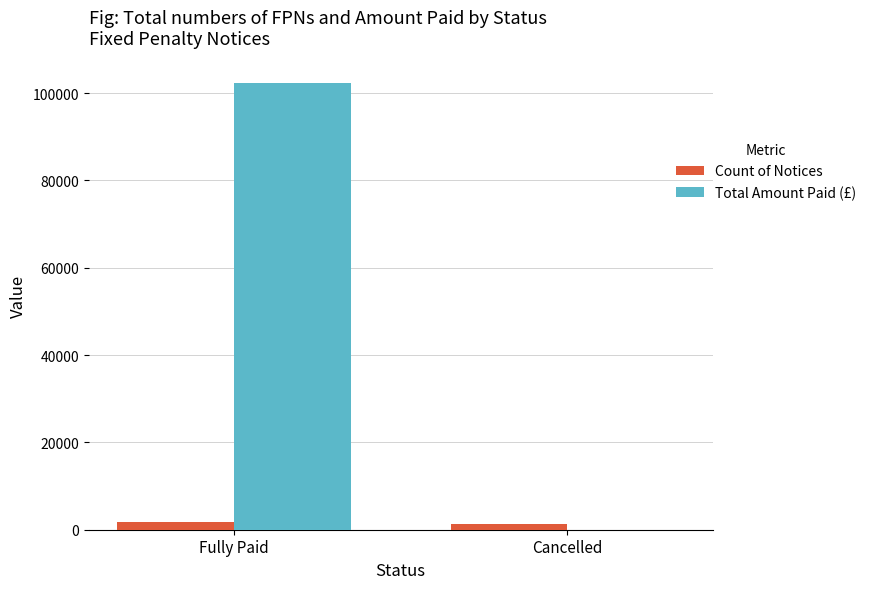

Which series has the largest range (max minus min)?

Total Amount Paid (£)